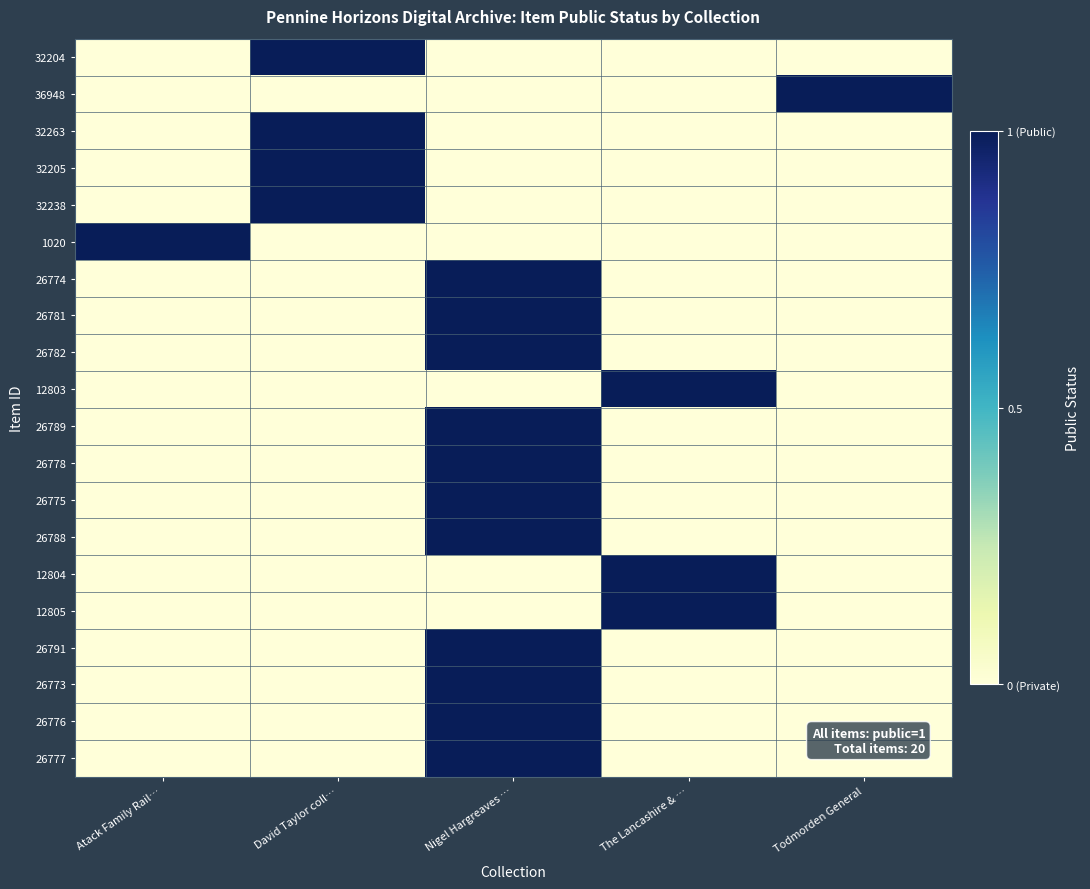

What is the greatest value displayed?

1